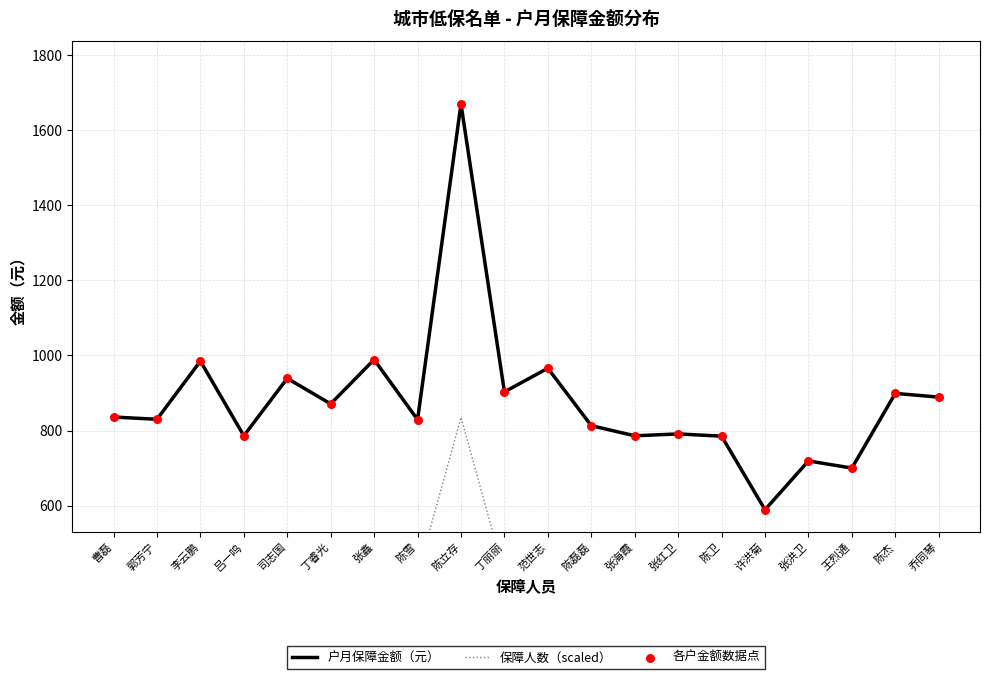

At how many categories does at least one series exceed 653?

19